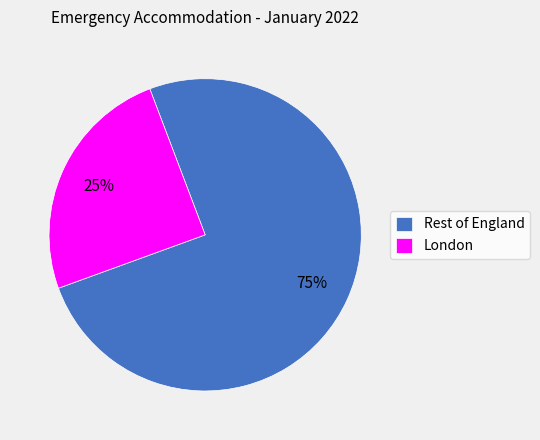

Is it true that Rest of England is 60% of the pie?

False